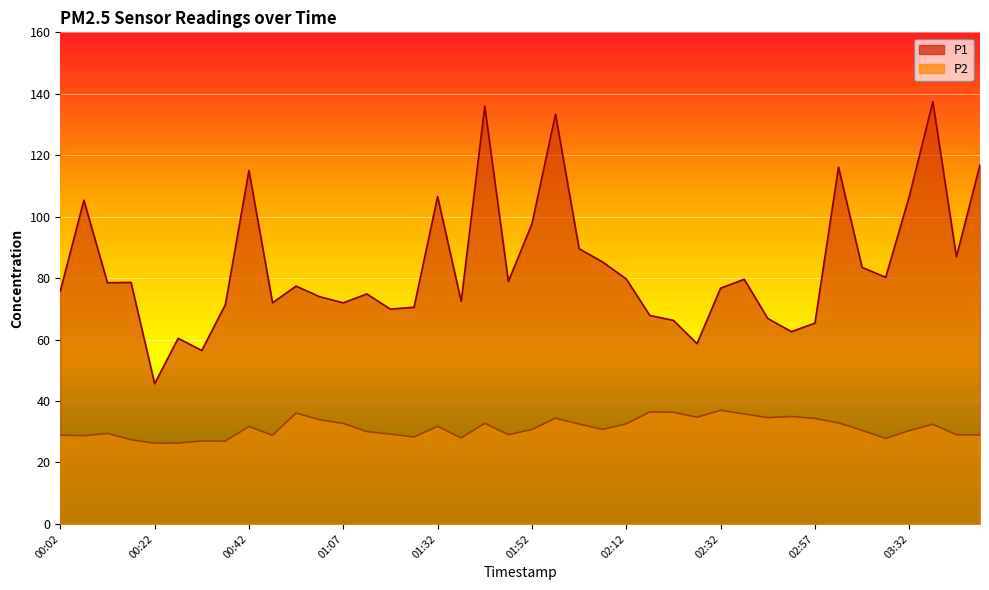

Is the value of P1 at 01:57 greater than the value of P2 at 01:37?

Yes